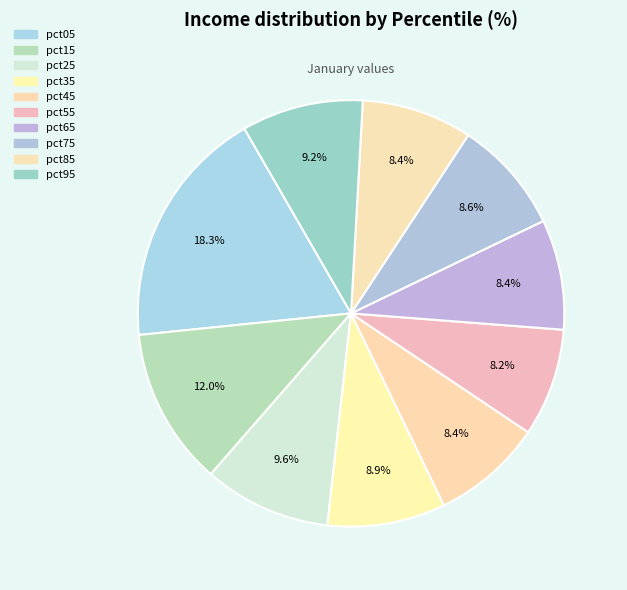

Is it true that pct85 is 8% of the pie?

True